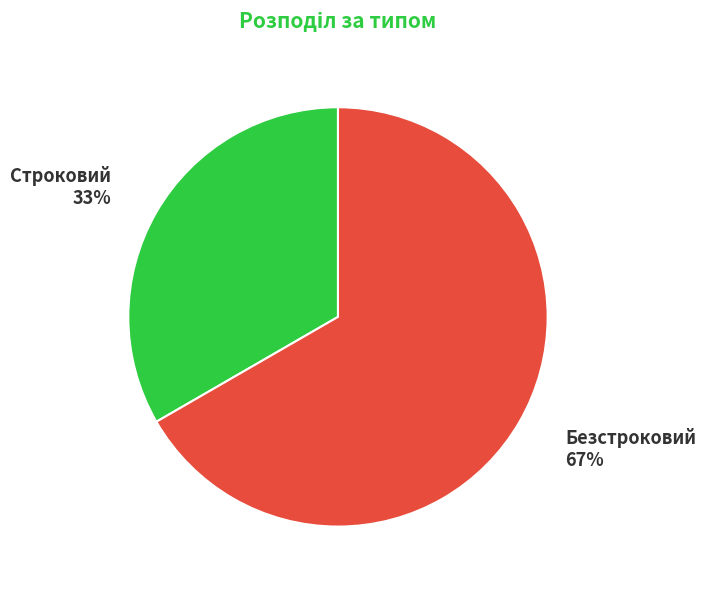

How many segments does this pie chart have?

2